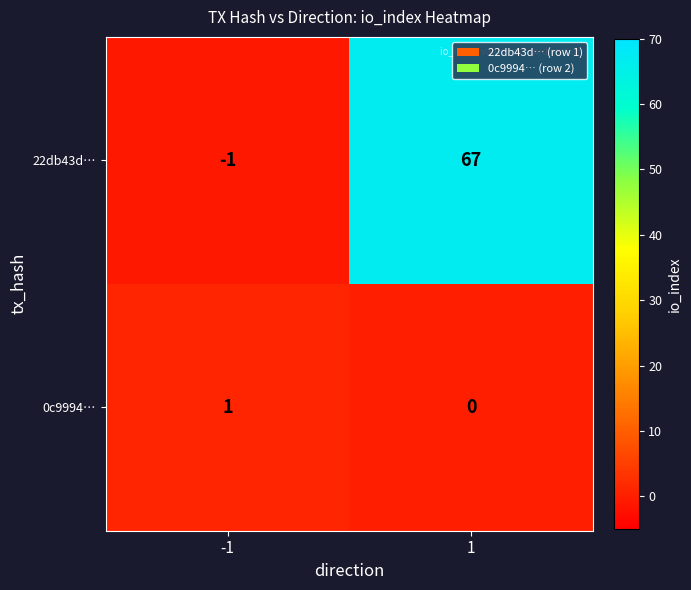

At -1, list the series in order from smallest to largest.

22db43d…, 0c9994…